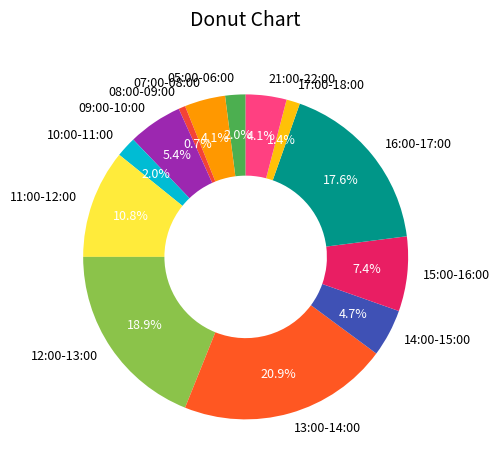

How much of the chart is everything except 08:00-09:00?

99.3%